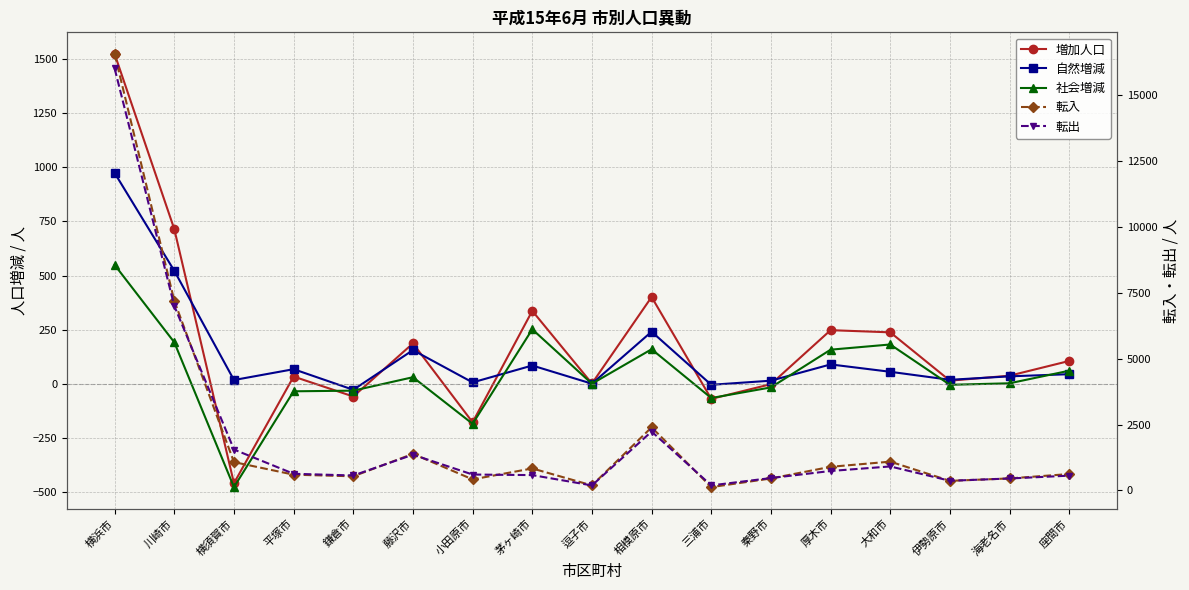

Rank the series at 藤沢市 from highest to lowest value.

転入, 転出, 増加人口, 自然増減, 社会増減